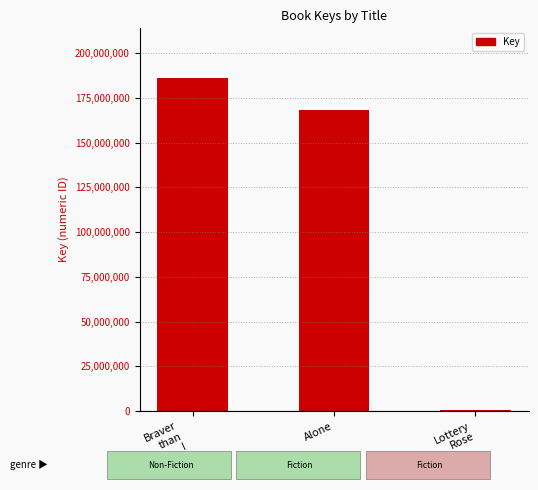

At which label is the value closest to 93192418?

Alone